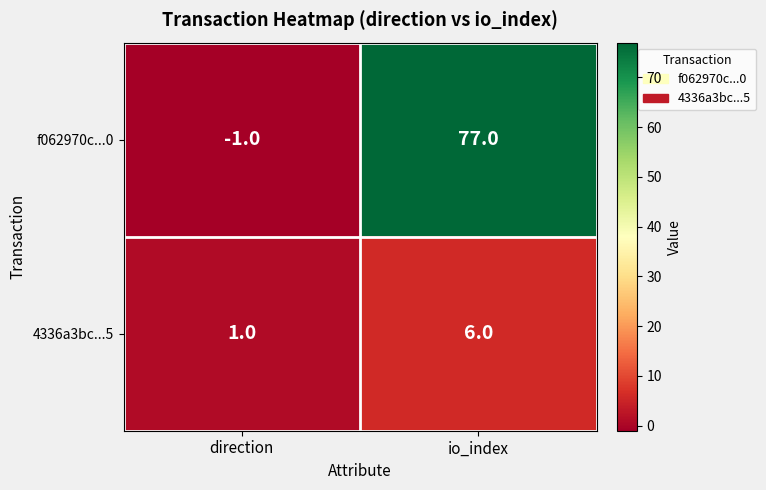

How many data points in 4336a3bc...5 are less than 6?

1